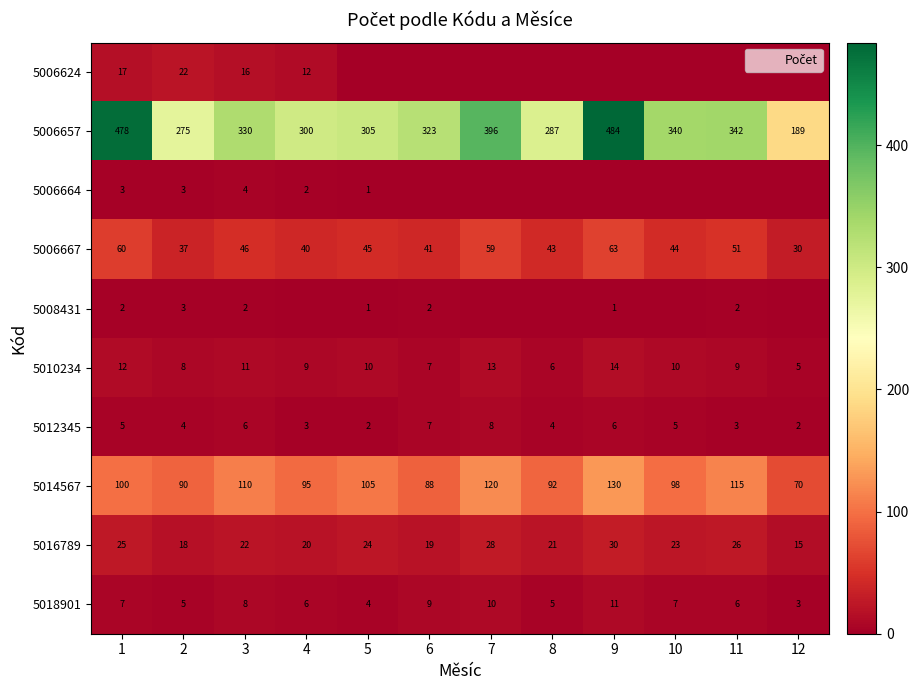

How many distinct data groups are displayed?

10